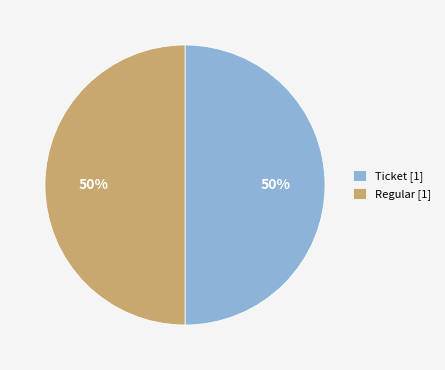

True or false: Regular [1] accounts for 50% of the total.

True